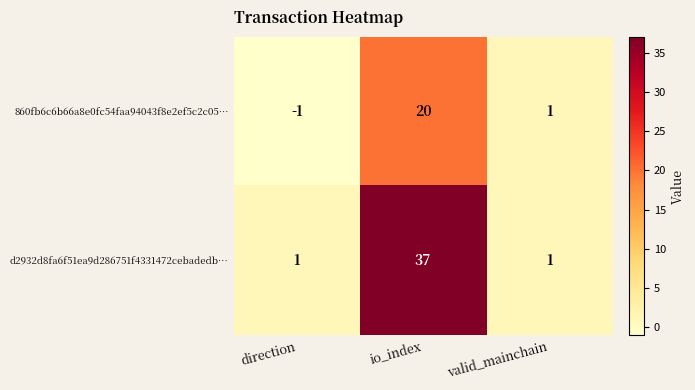

What is the highest value of the 860fb6c6b66a8e0fc54faa94043f8e2ef5c2c05… series?

20